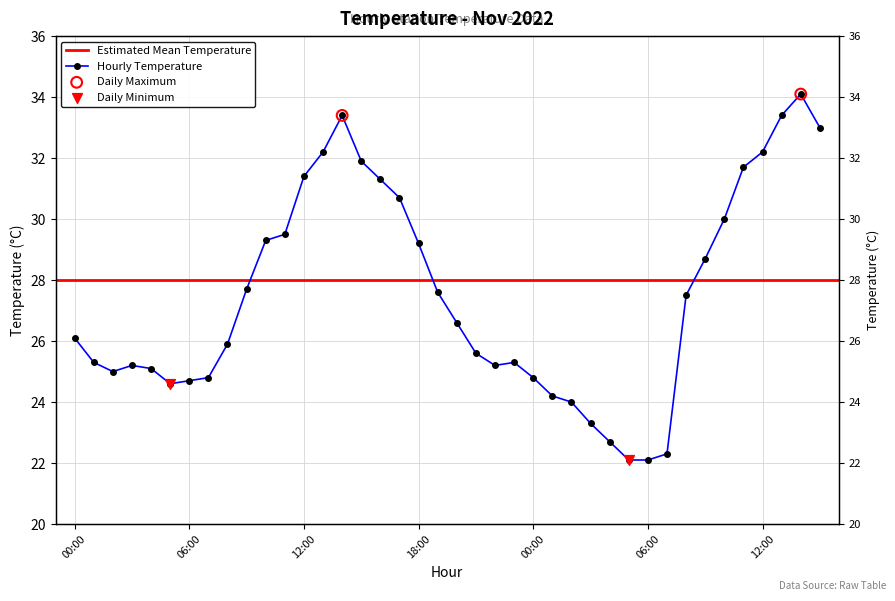

Which has a higher value, 13:00 or 00:00?

13:00